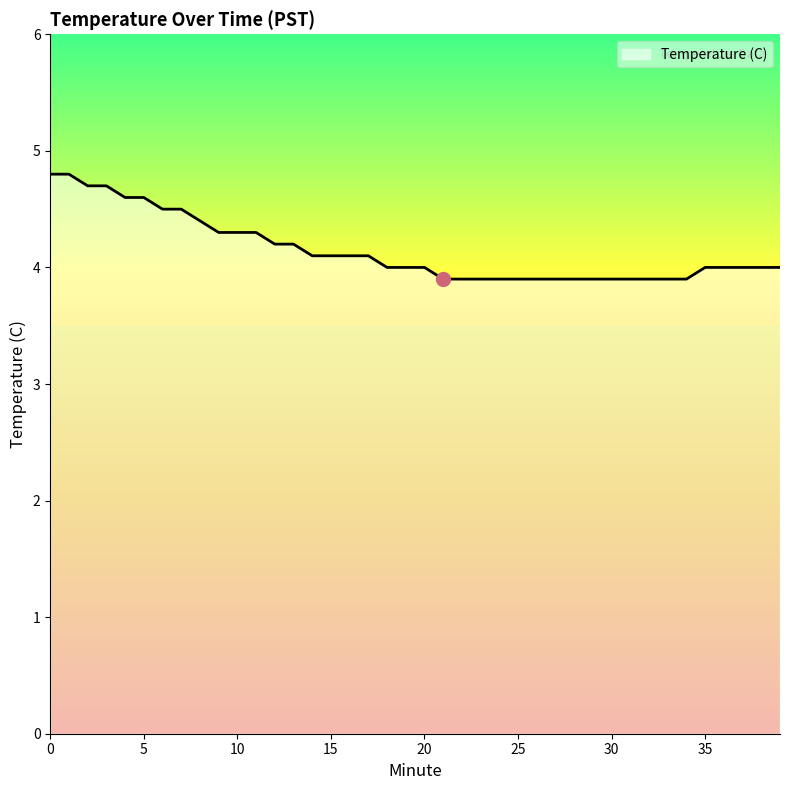

What is the difference between the maximum and minimum values?

0.9